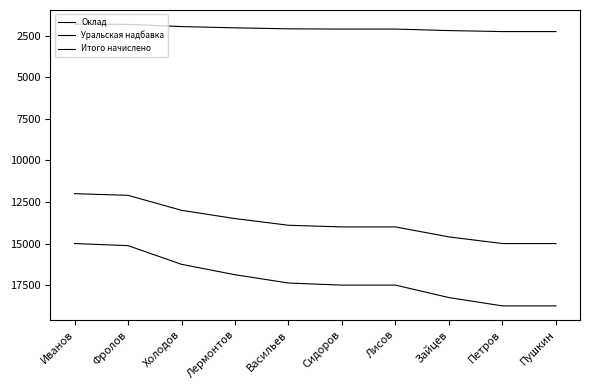

At which label is Оклад closest to 13500?

Лермонтов